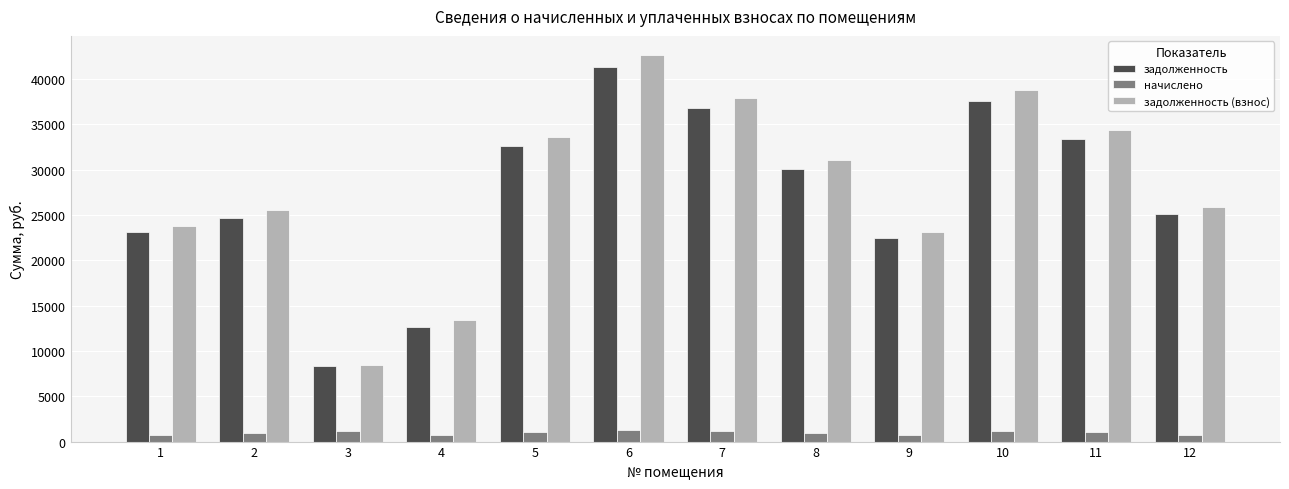

Between 5 and 11, which series saw the biggest shift?

задолженность (взнос)